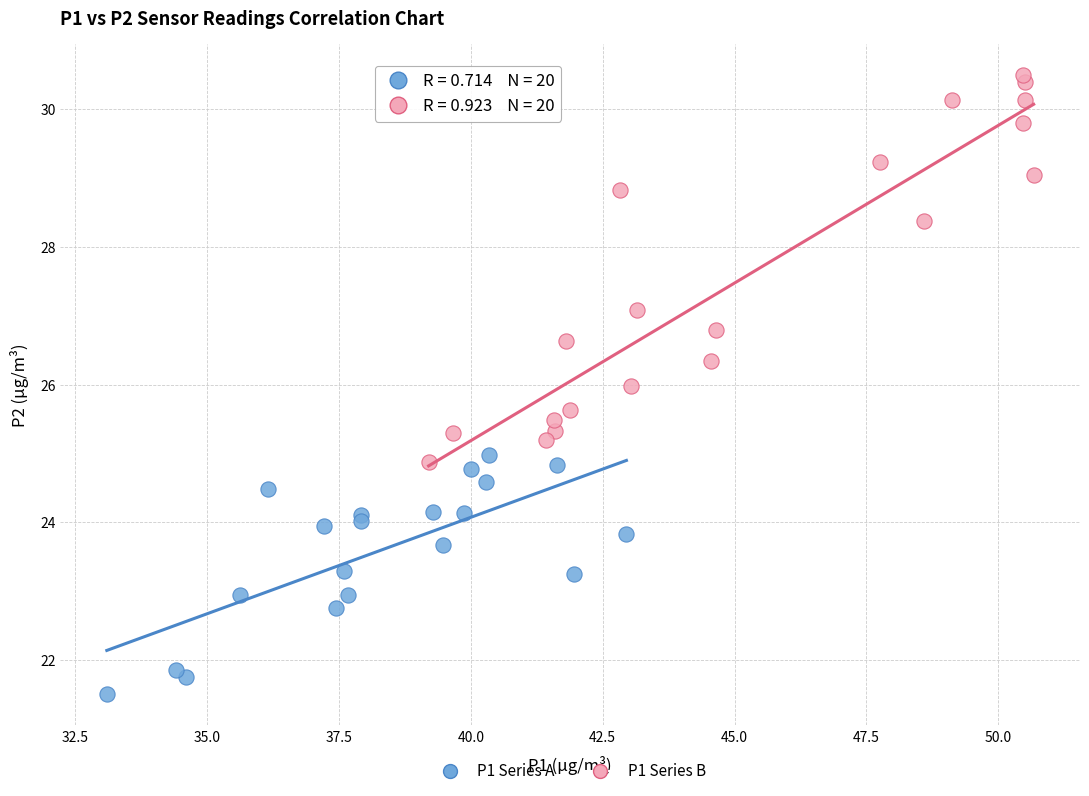

What are all the series names shown in the legend?

P1 Series A, P1 Series B